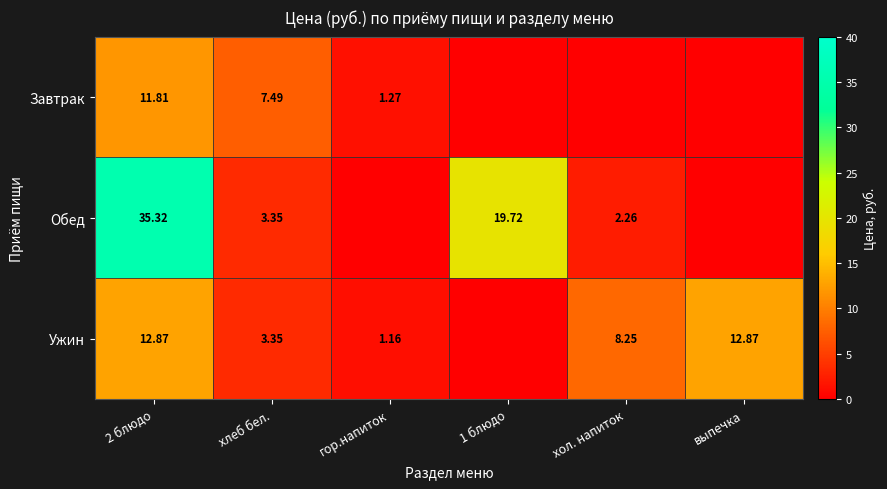

What is the difference between the maximum and second lowest values in the Завтрак series?

11.8